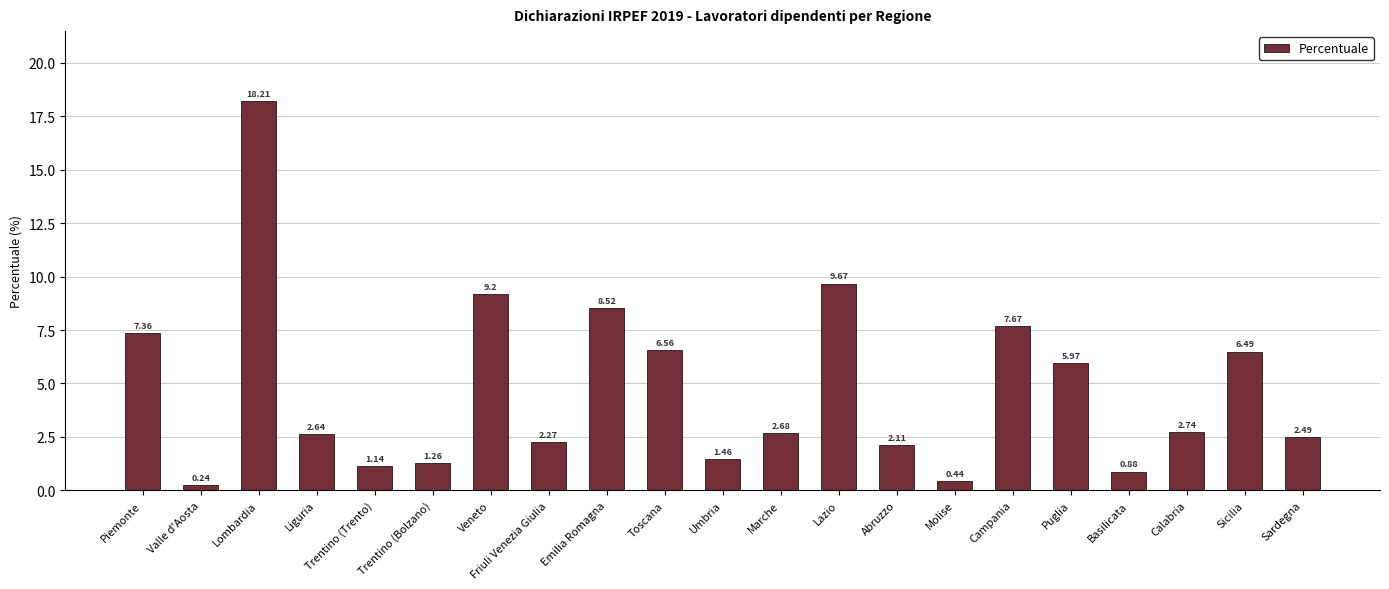

Which category has the lowest value across all series?

Valle d'Aosta